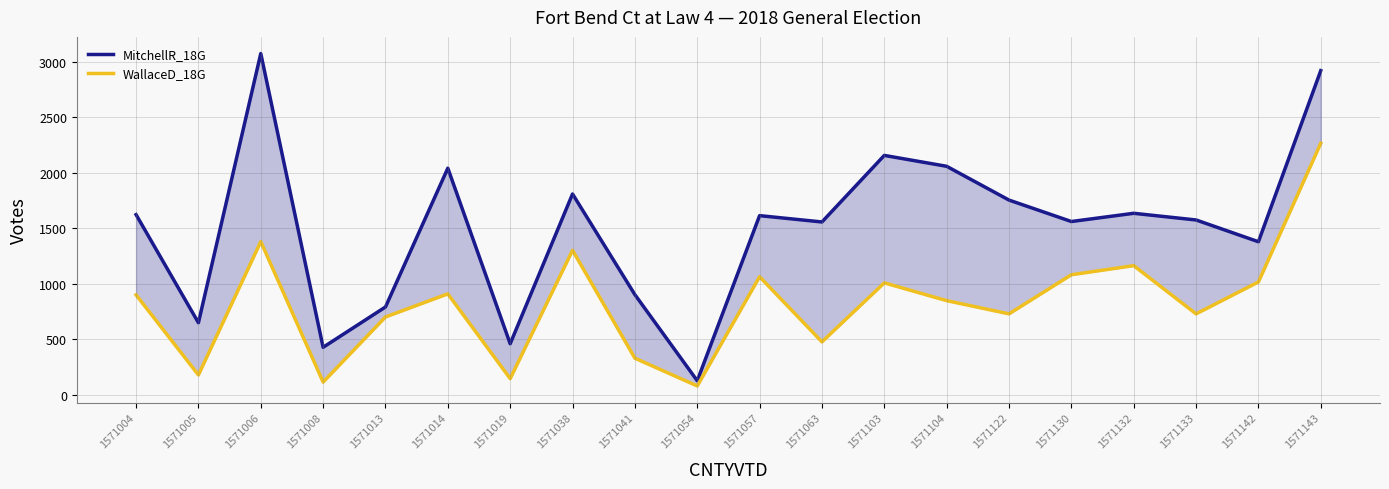

What are all the series names shown in the legend?

MitchellR_18G, WallaceD_18G